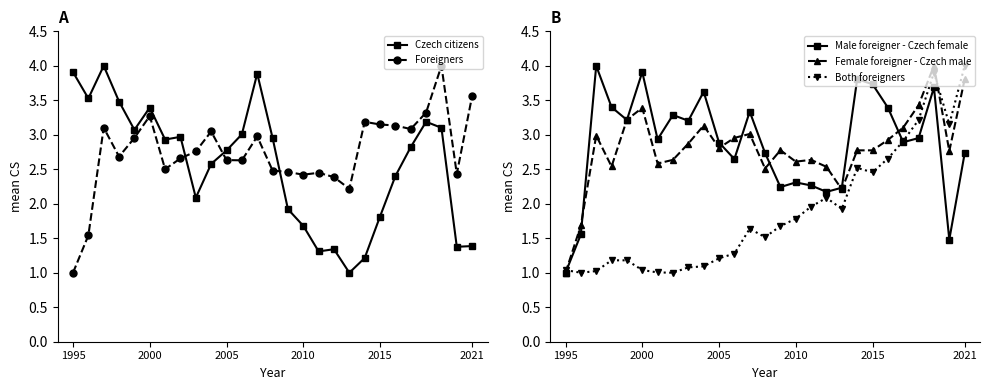

What is the lowest value of the Czech citizens series?

1.0